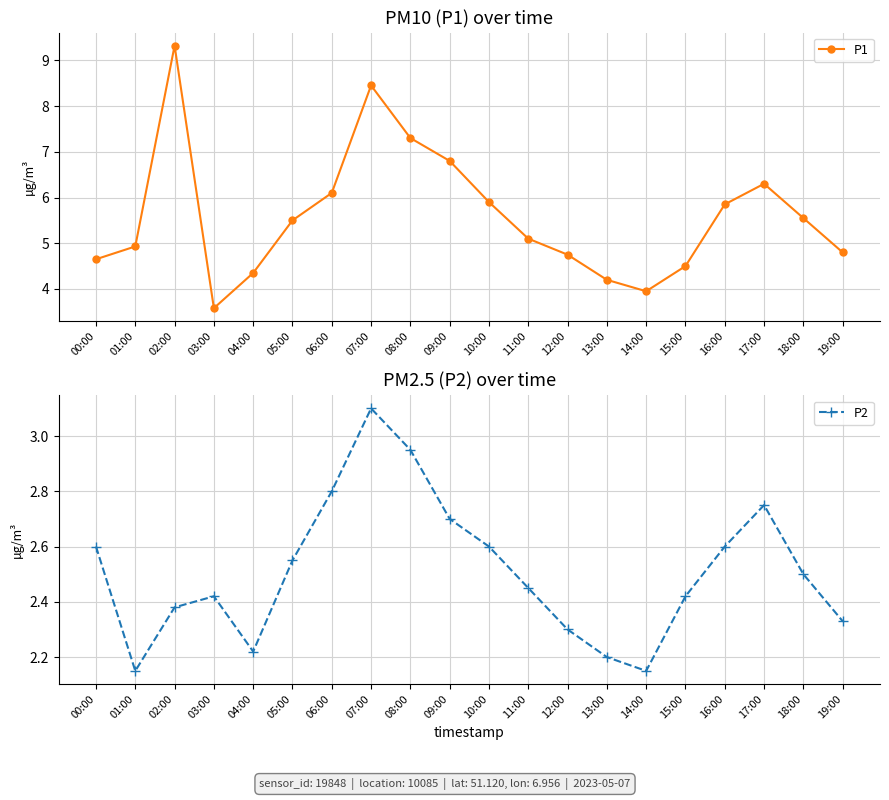

How many data points in P1 are less than 5?

9